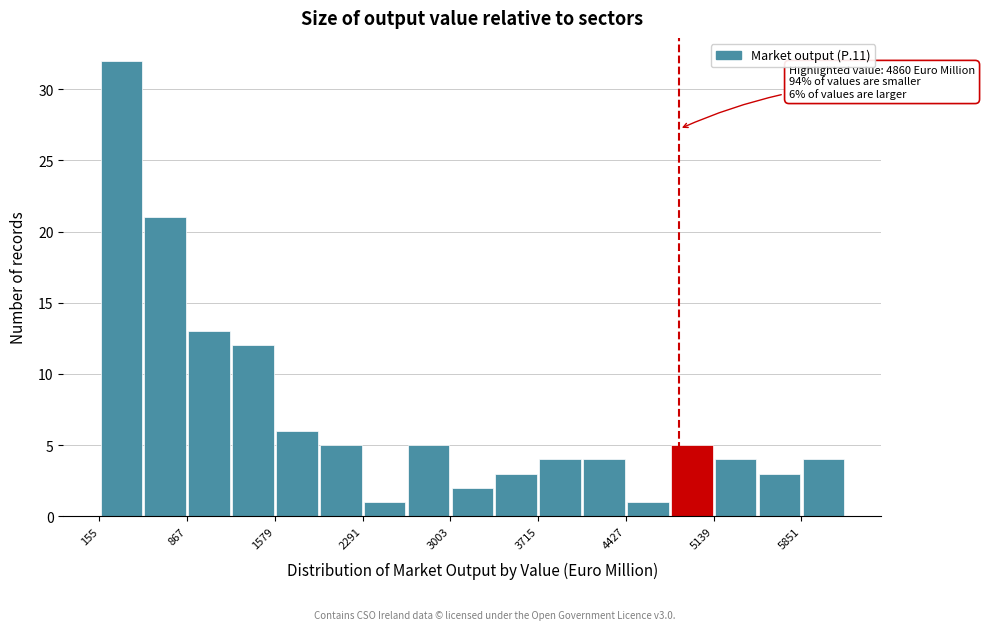

Read against the x-axis, roughly where is the centre of the tallest bar?

300